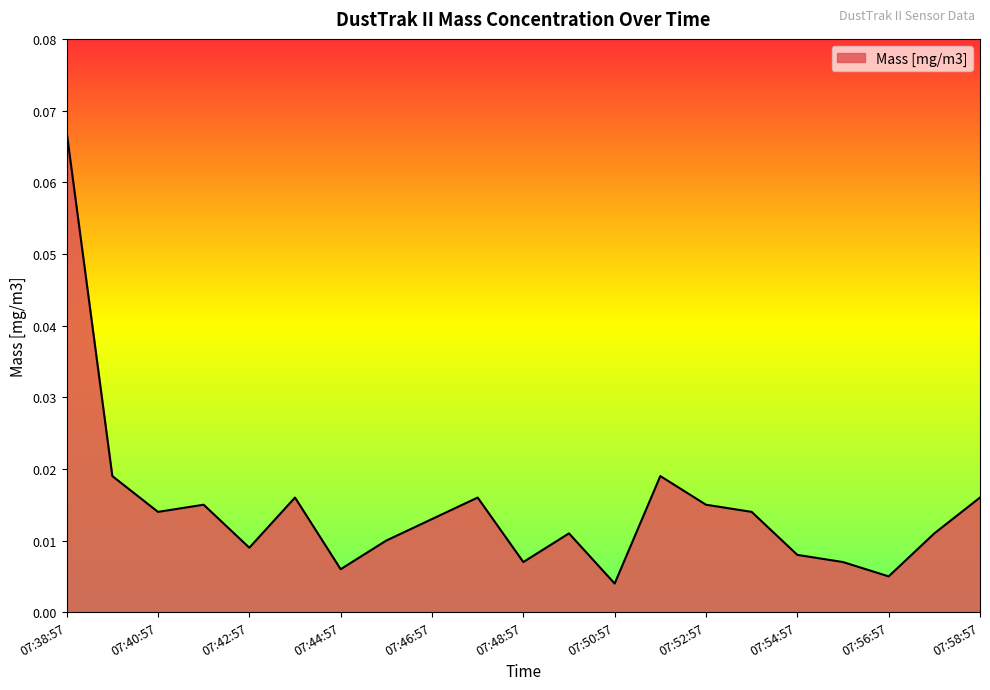

Reading right to left, what are all the values shown in this chart?

07:58:57=0.0	07:57:57=0.0	07:56:57=0.0	07:55:57=0.0	07:54:57=0.0	07:53:57=0.0	07:52:57=0.0	07:51:57=0.0	07:50:57=0.0	07:49:57=0.0	07:48:57=0.0	07:47:57=0.0	07:46:57=0.0	07:45:57=0.0	07:44:57=0.0	07:43:57=0.0	07:42:57=0.0	07:41:57=0.0	07:40:57=0.0	07:39:57=0.0	07:38:57=0.1